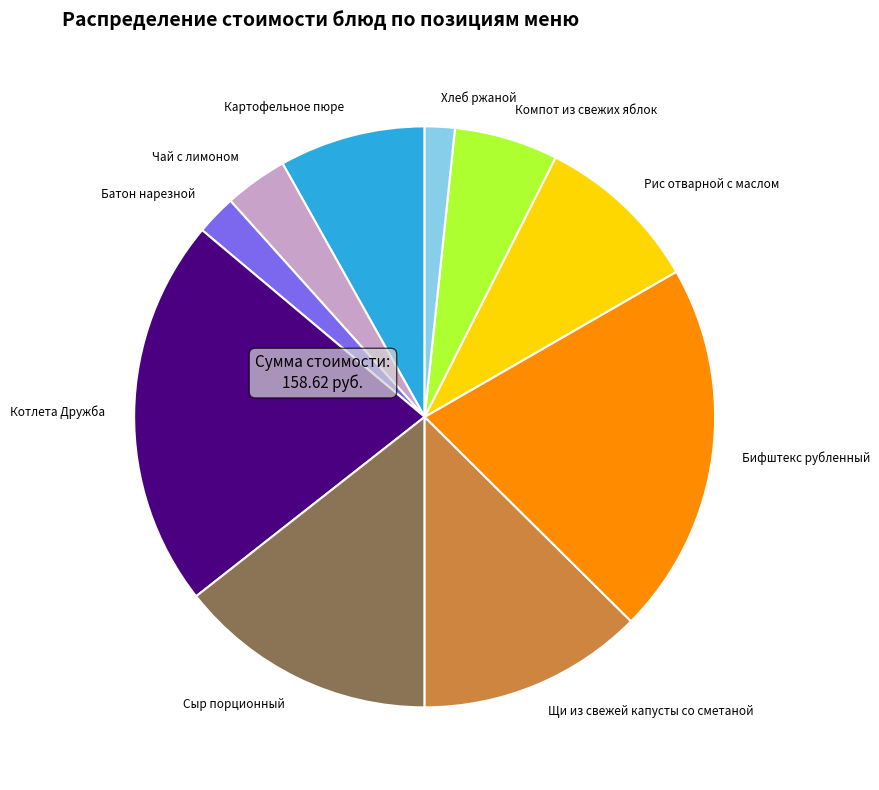

How many segments does this pie chart have?

10